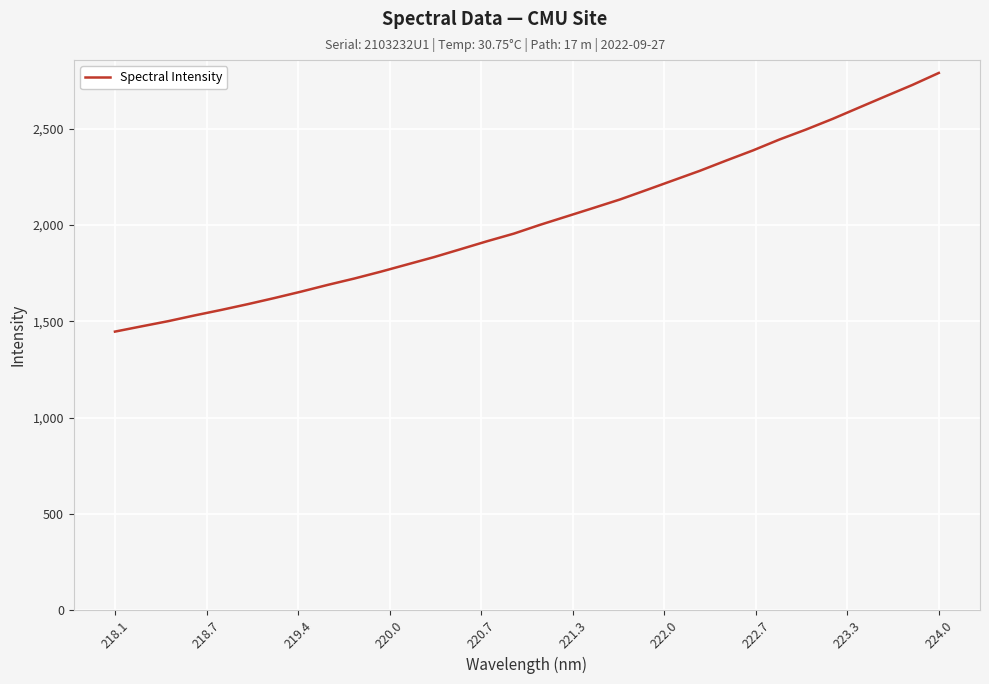

What is the difference between the maximum and minimum values?

1343.4